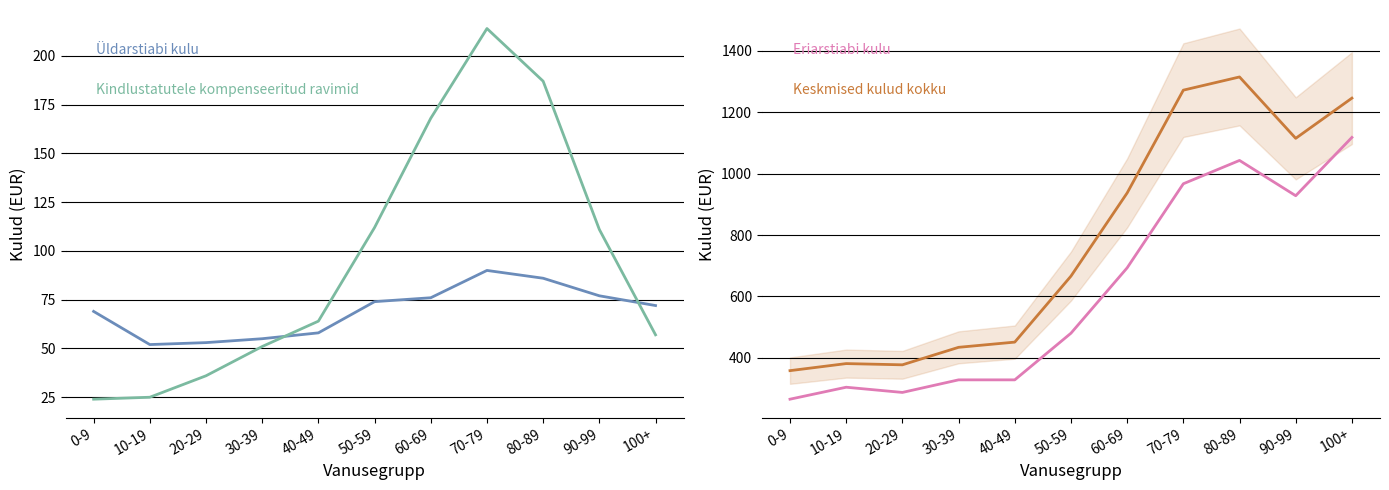

Reading right to left, list all the values displayed in this chart.

Üldarstiabi kulu: 100+=72	90-99=77	80-89=86	70-79=90	60-69=76	50-59=74	40-49=58	30-39=55	20-29=53	10-19=52	0-9=69
Kindlustatutele kompenseeritud ravimid: 100+=57	90-99=111	80-89=187	70-79=214	60-69=168	50-59=112	40-49=64	30-39=51	20-29=36	10-19=25	0-9=24
Eriarstiabi kulu: 100+=1118	90-99=928	80-89=1043	70-79=967	60-69=693	50-59=480	40-49=328	30-39=328	20-29=287	10-19=304	0-9=265
Keskmised kulud kokku: 100+=1246	90-99=1115	80-89=1315	70-79=1272	60-69=937	50-59=666	40-49=451	30-39=434	20-29=377	10-19=381	0-9=358